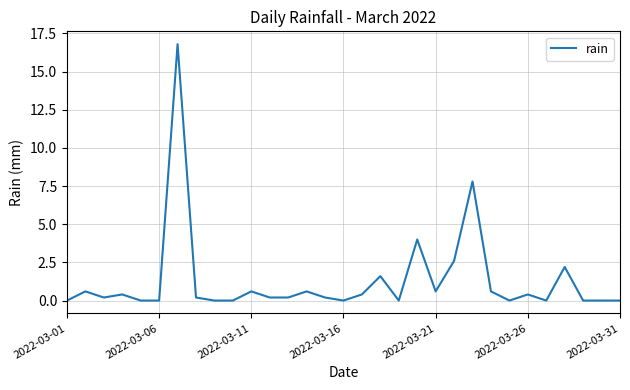

What is the greatest value displayed?

16.8